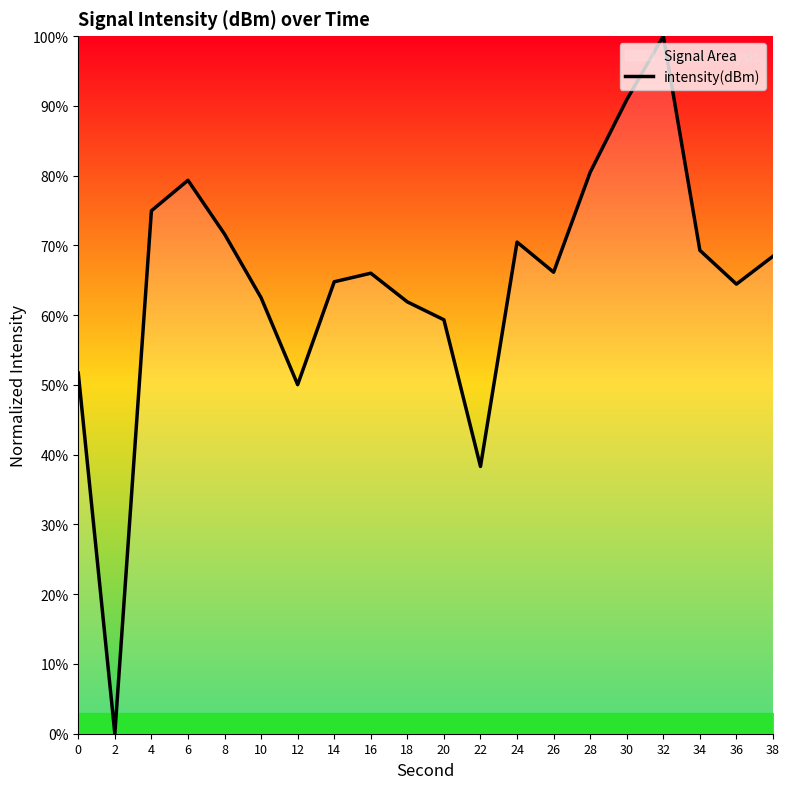

What is the value of the 4th point from the left?

79.3